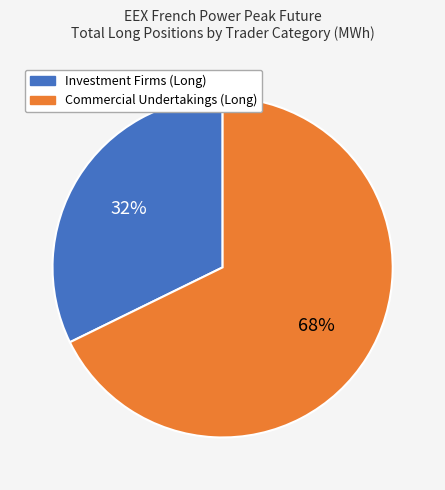

To the nearest percent, what is the average slice percentage?

50%